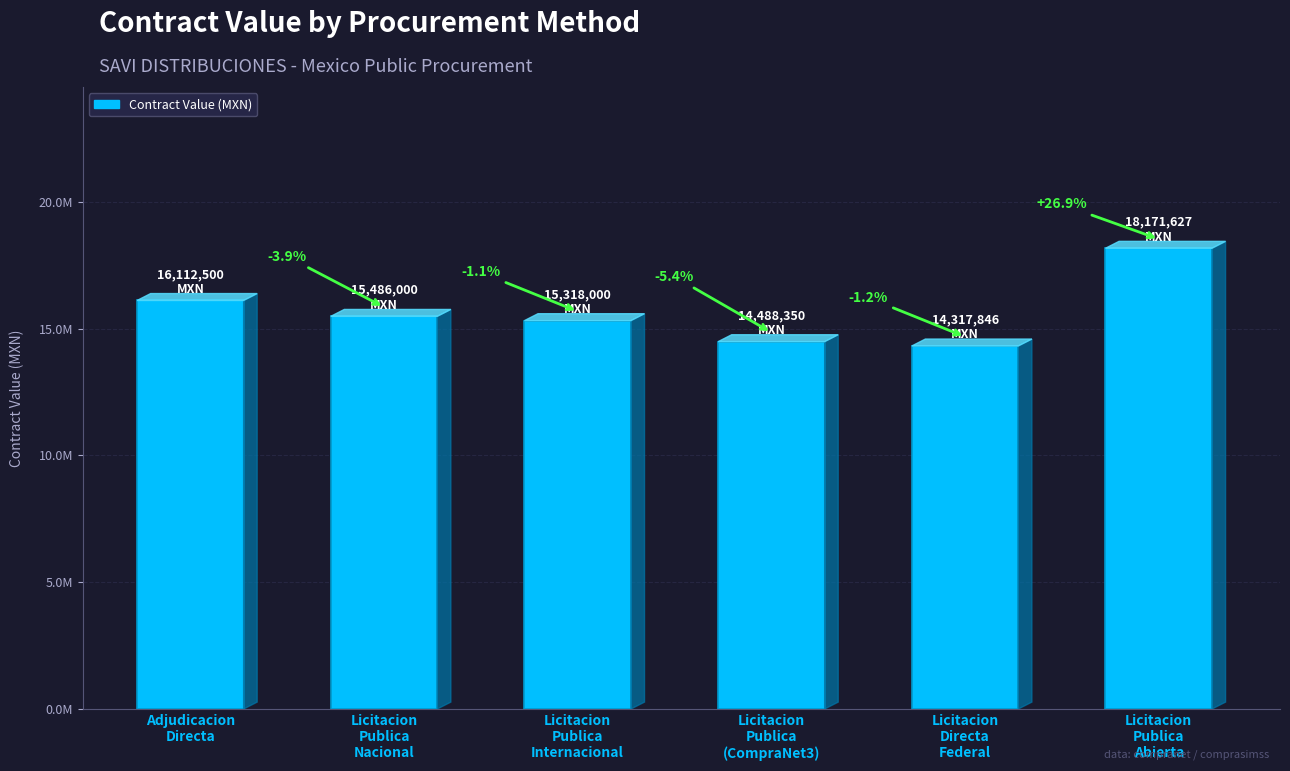

At which label is the value closest to 16244736?

Adjudicacion
Directa